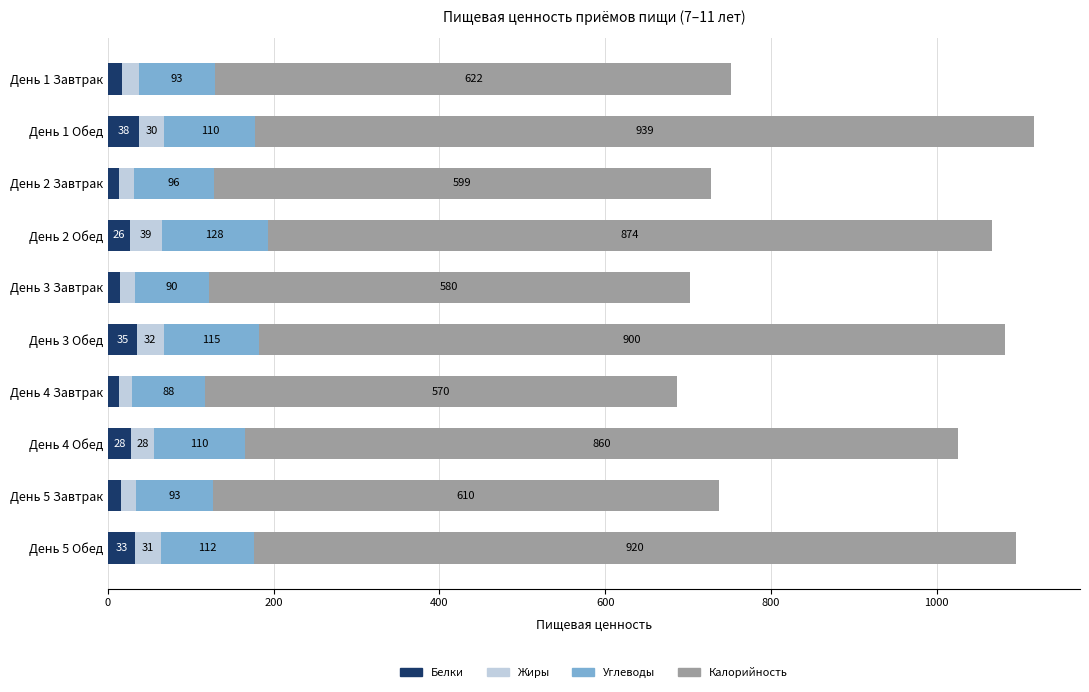

What is the total value across all series at День 3 Завтрак?

702.0